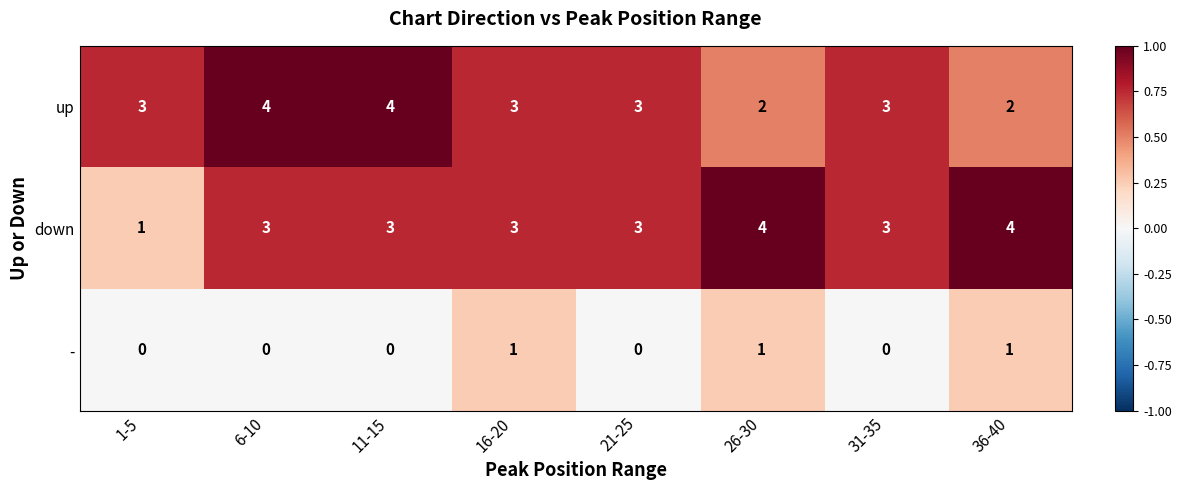

The value of - at 11-15 is 1. True or false?

False